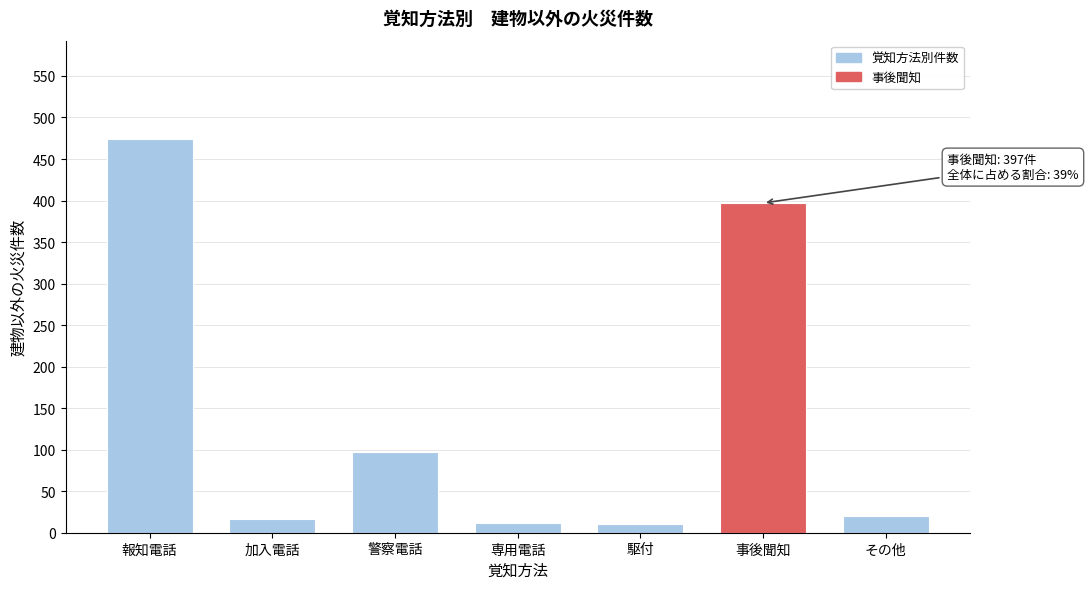

Is it true that the value at 専用電話 is 12?

True